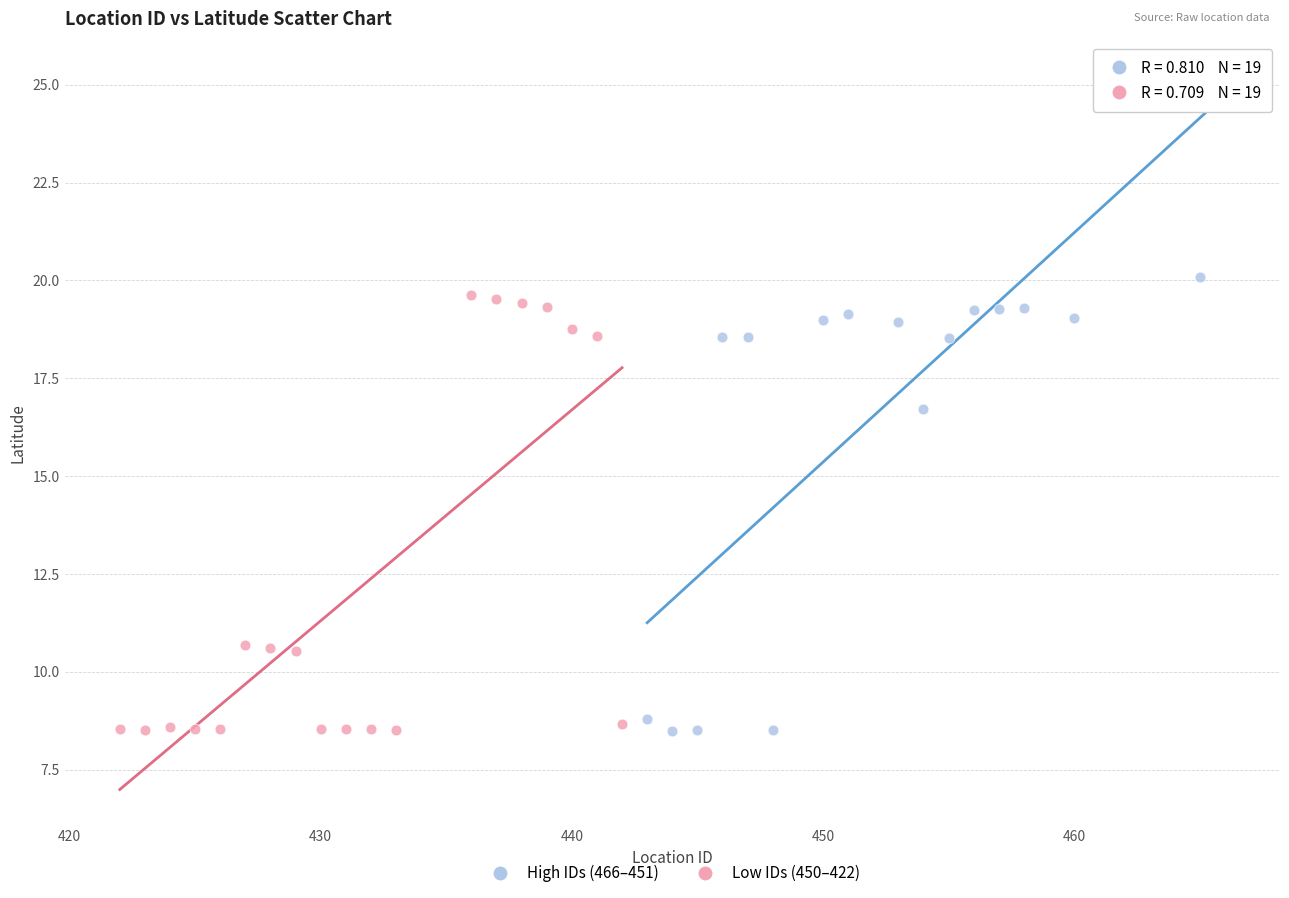

Which series reaches the maximum Y coordinate?

High IDs (466–451)